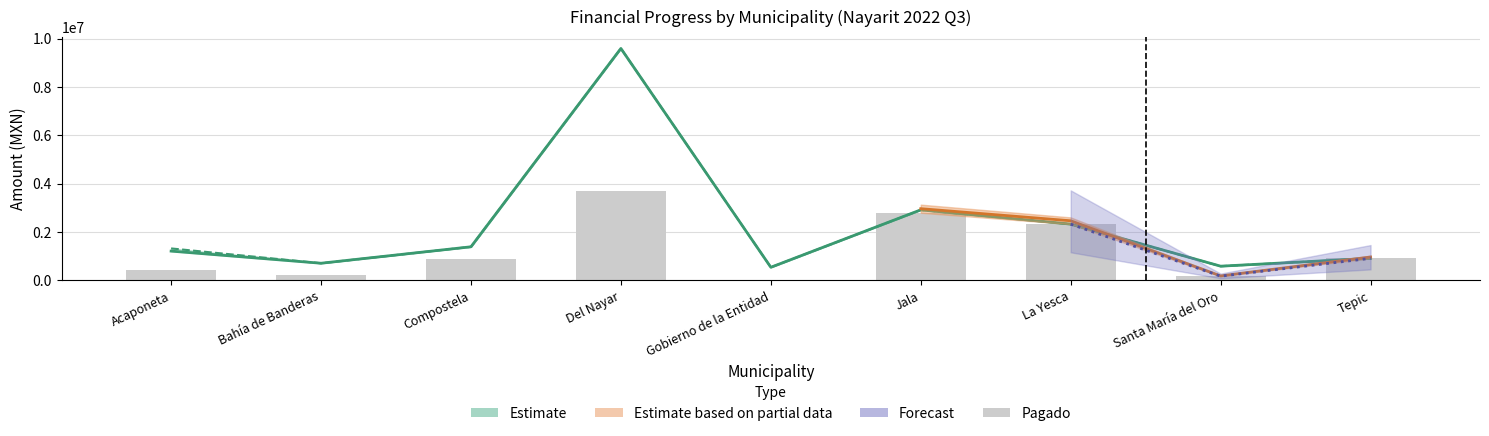

What is the sum of the values at Gobierno de la Entidad and Santa María del Oro?

176586.8